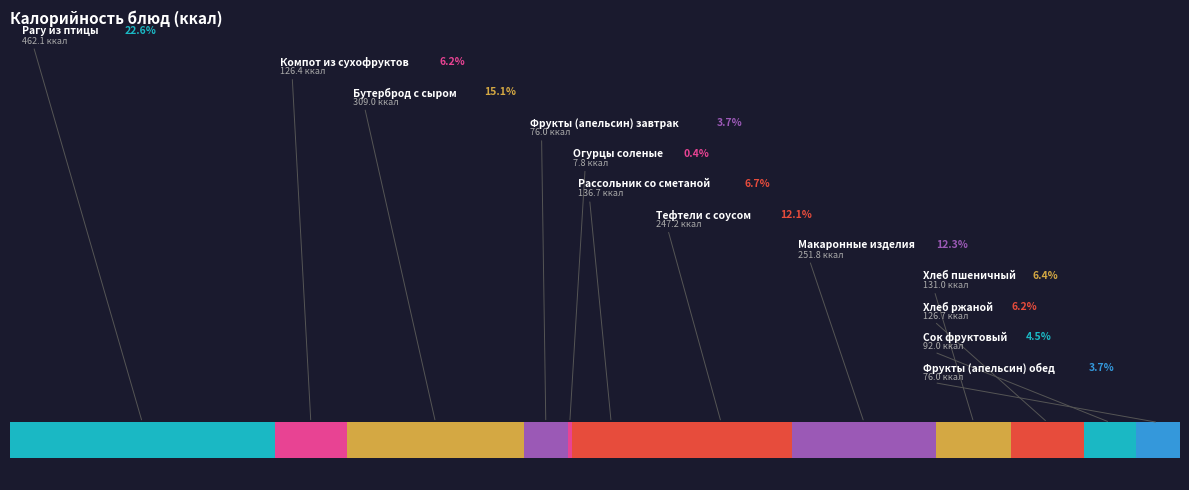

What is the total percentage of Огурцы соленые and Фрукты (апельсин) завтрак?

4.1%